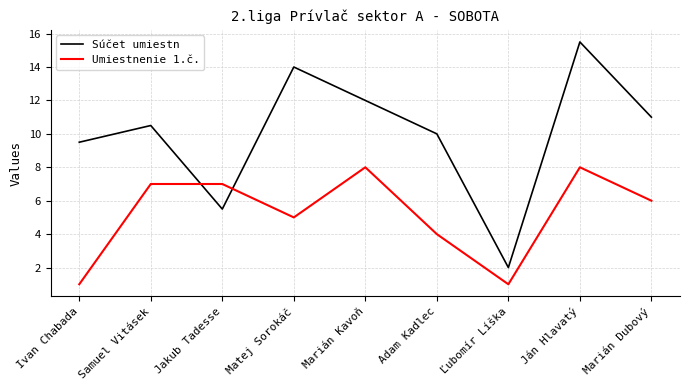

How many lines are shown in the chart?

2